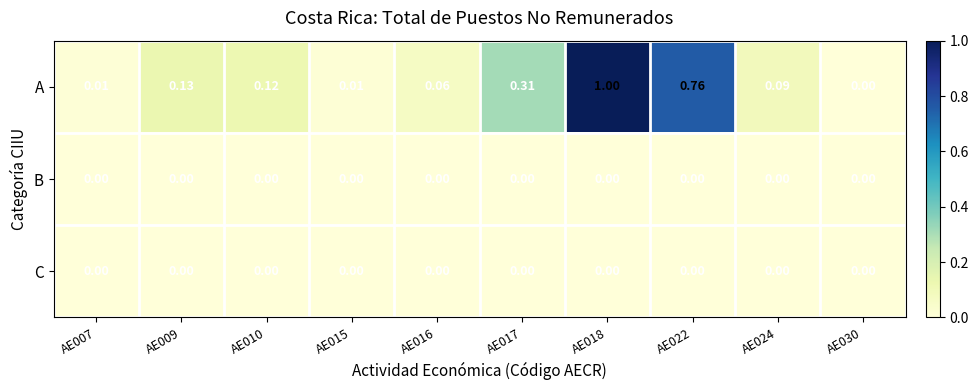

Which series has the widest spread of values?

A